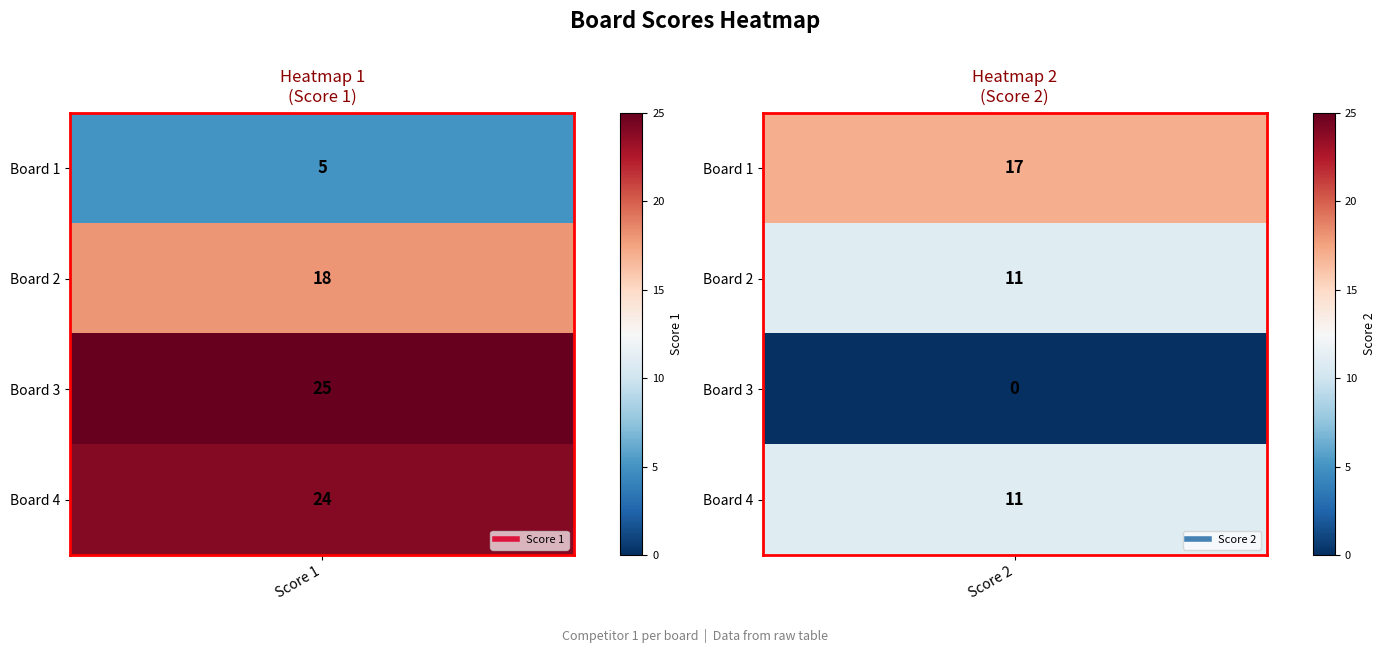

Count the number of categories in the chart.

4